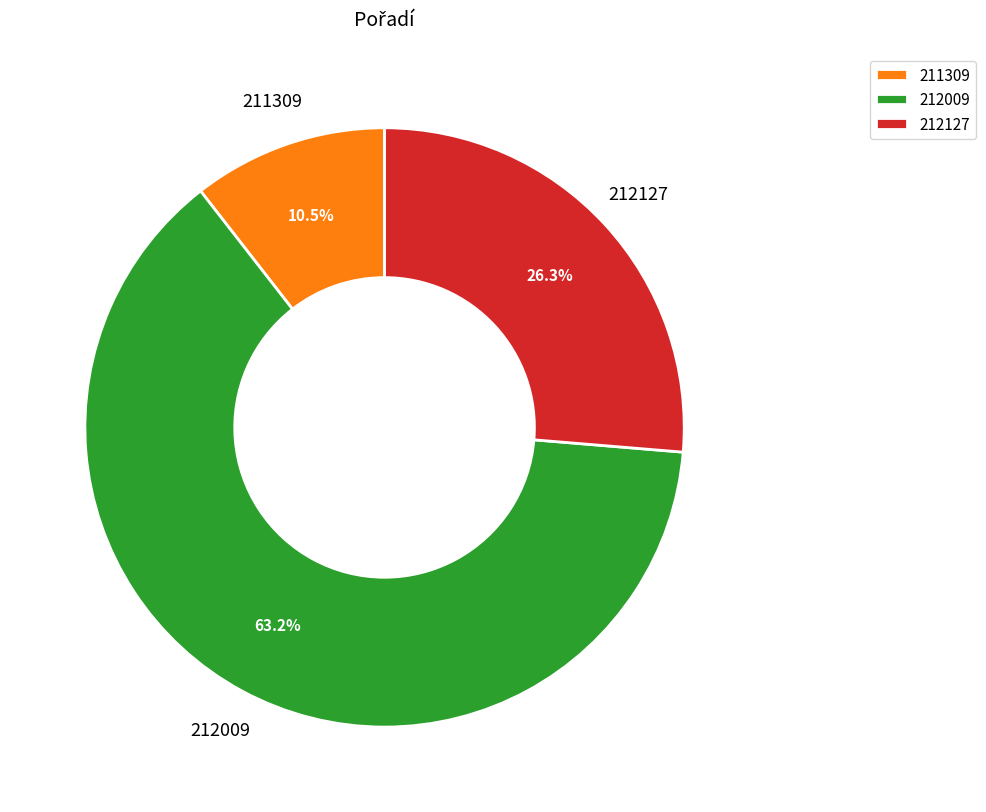

Is it true that 212009 is 53% of the pie?

False